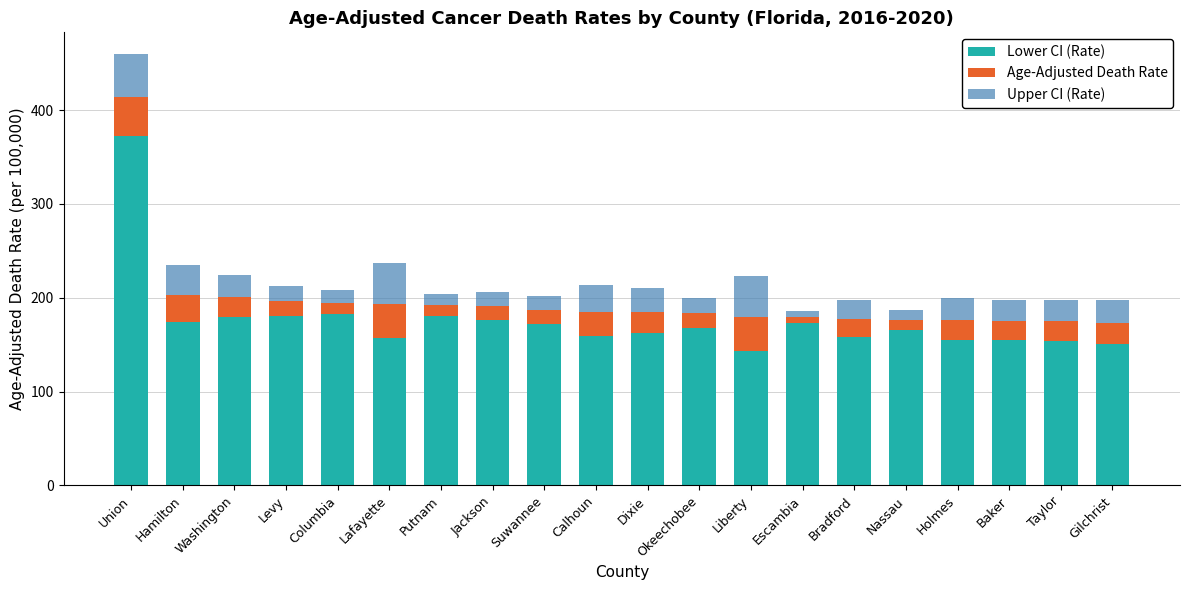

What is the minimum value for Lower CI (Rate)?

143.1